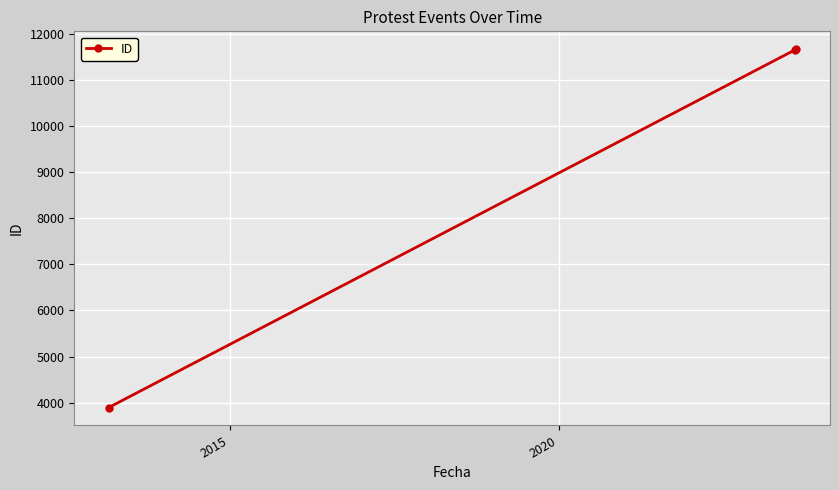

What is the value of the 1st point from the left?

3894